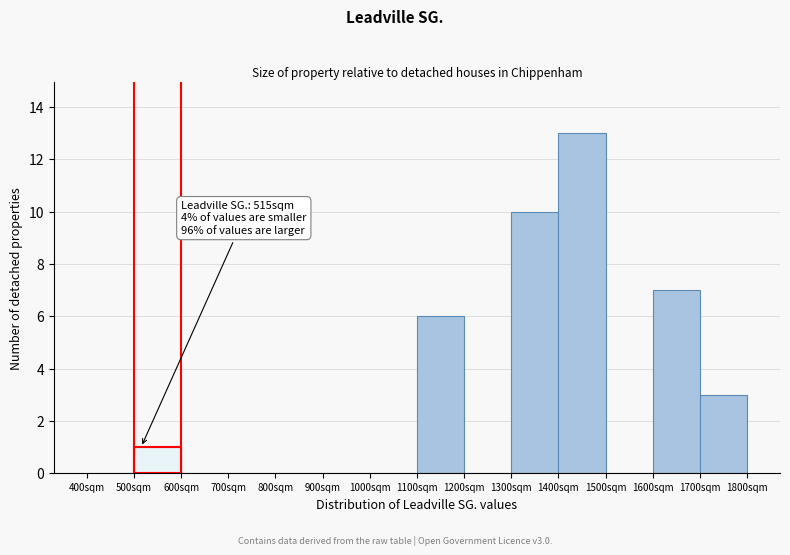

Which range on the x-axis has the tallest bar?

1400 to 1500